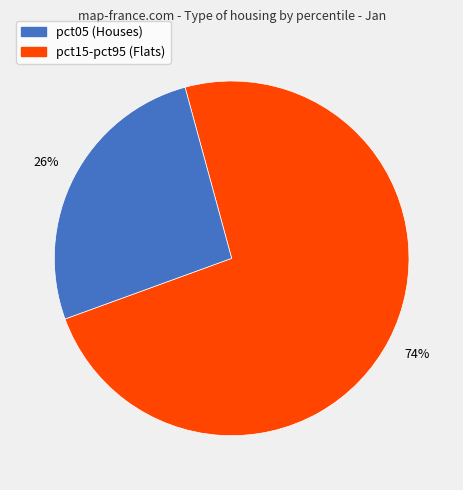

How many slices are in this pie chart?

2